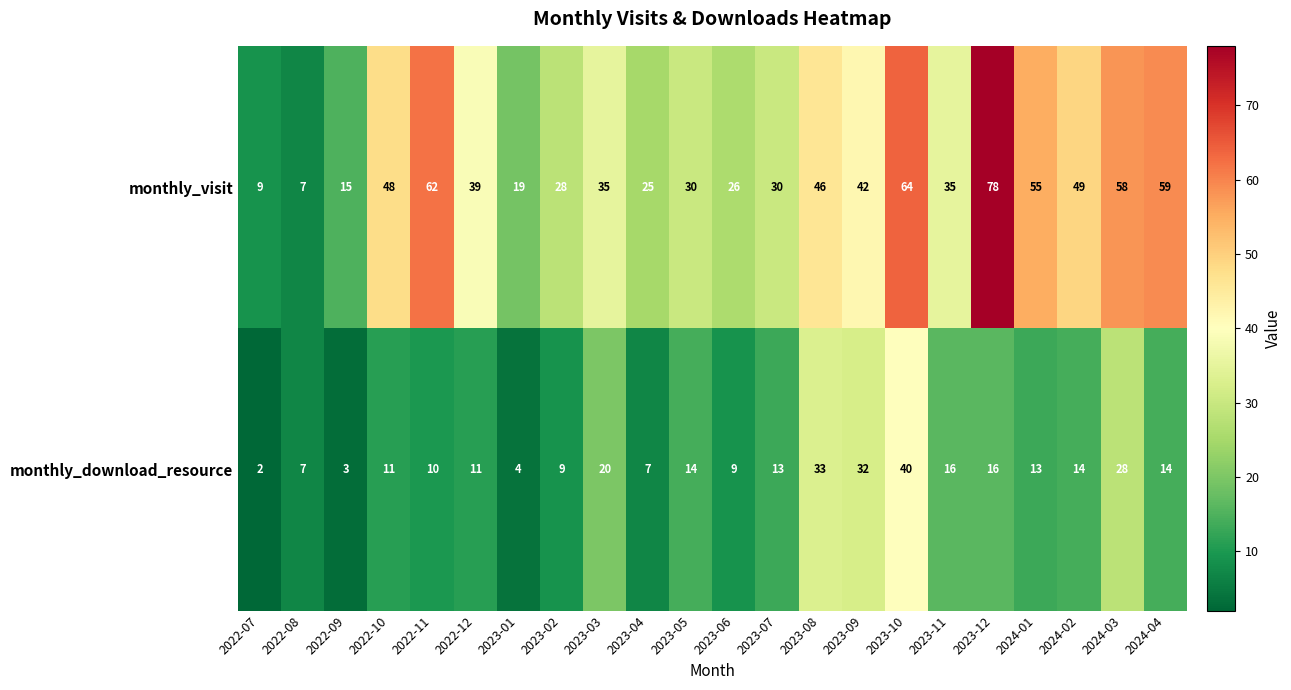

Rank the series by their average value, from highest to lowest.

monthly_visit, monthly_download_resource